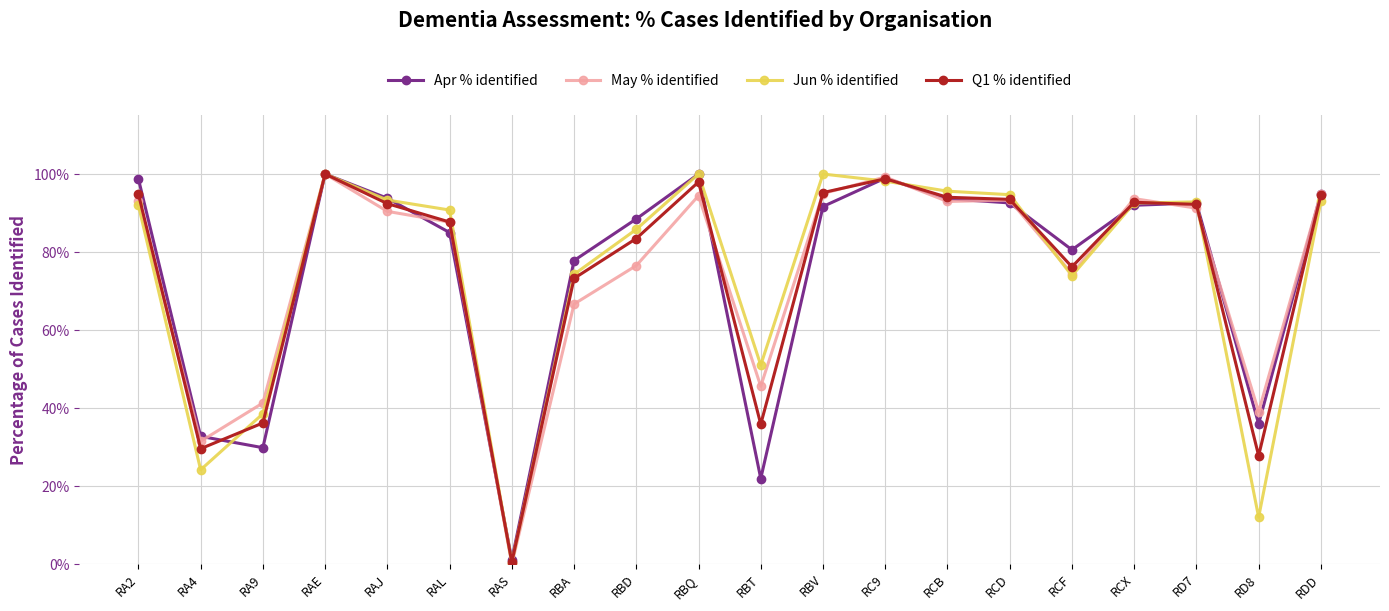

At which category is the sum across all series the highest?

RAE